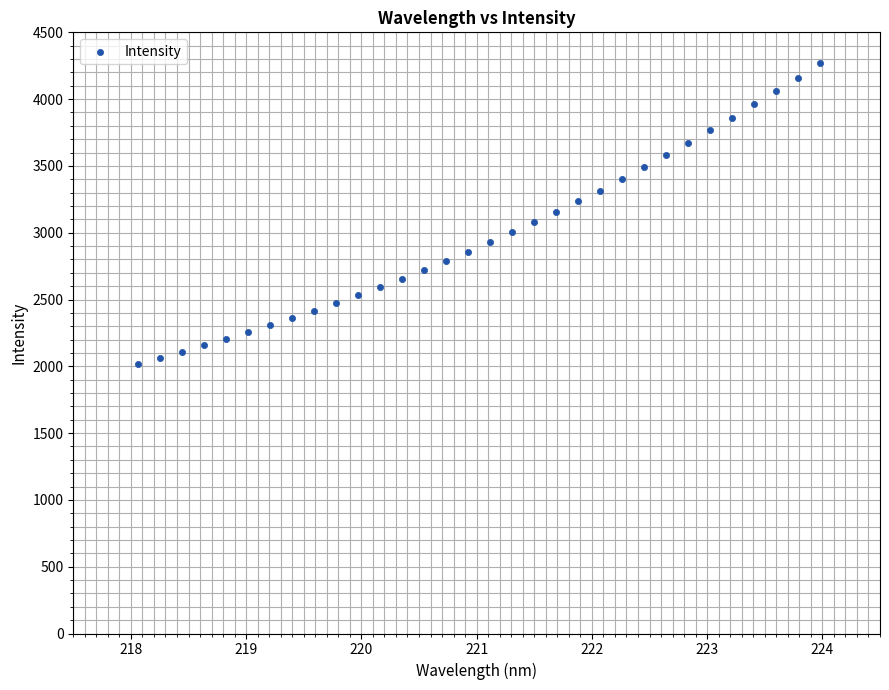

What is the range of Y values (max minus min)?

2249.6